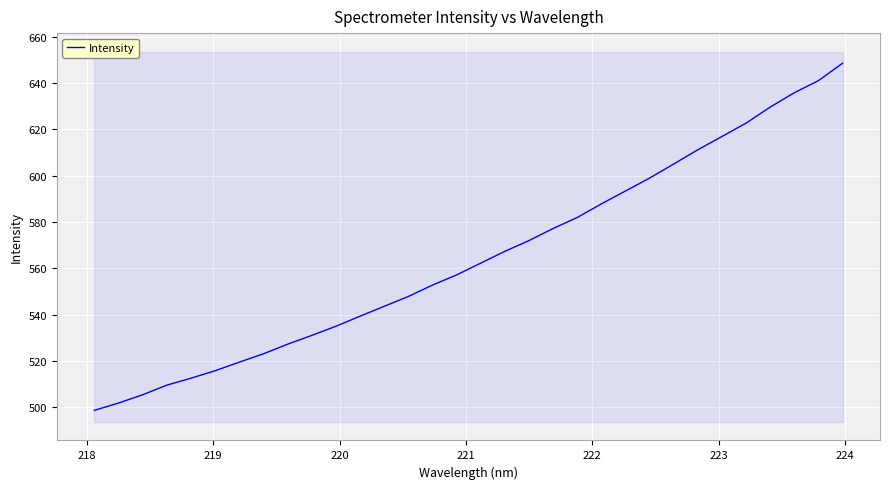

Count the number of categories in the chart.

32